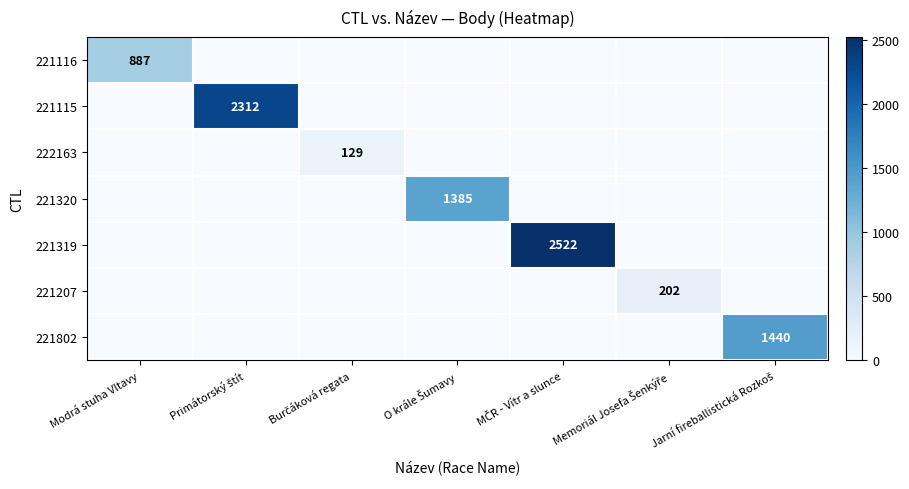

How many categories are shown in the chart?

7